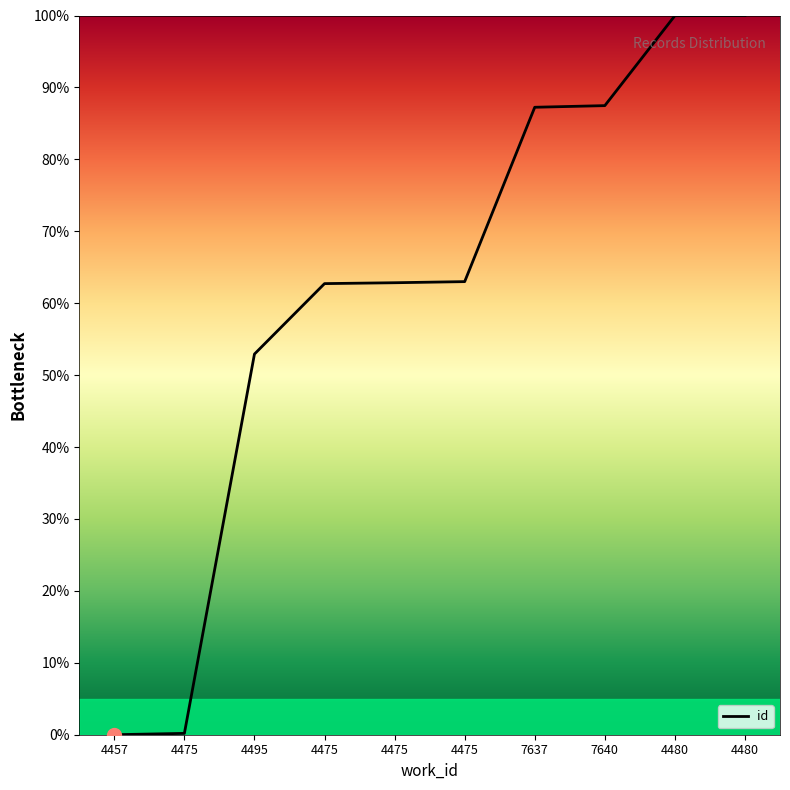

How many series are shown in this chart?

1